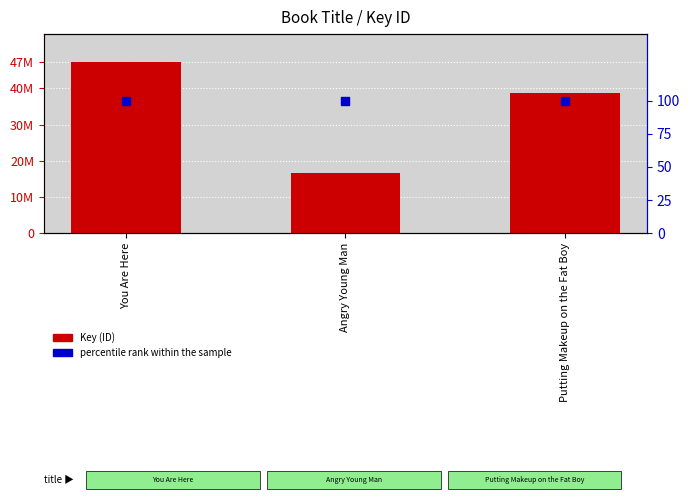

At how many categories does at least one series exceed 33654413?

2